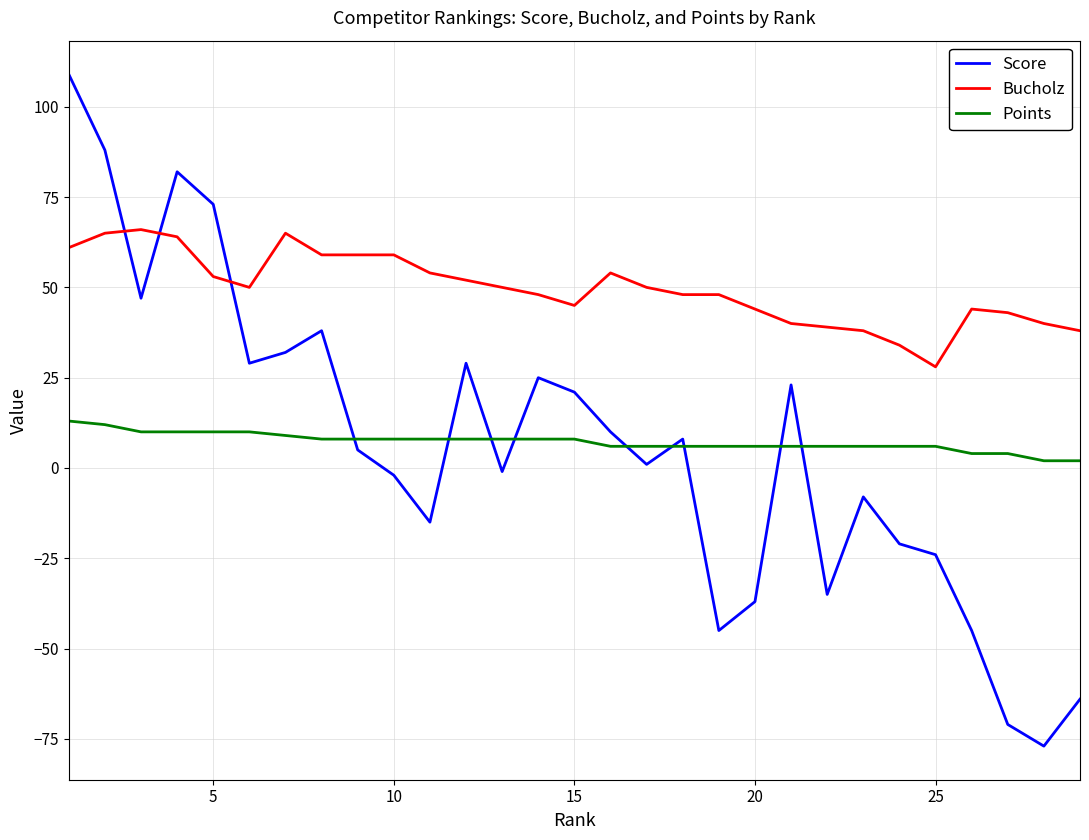

What are all the series names shown in the legend?

Score, Bucholz, Points